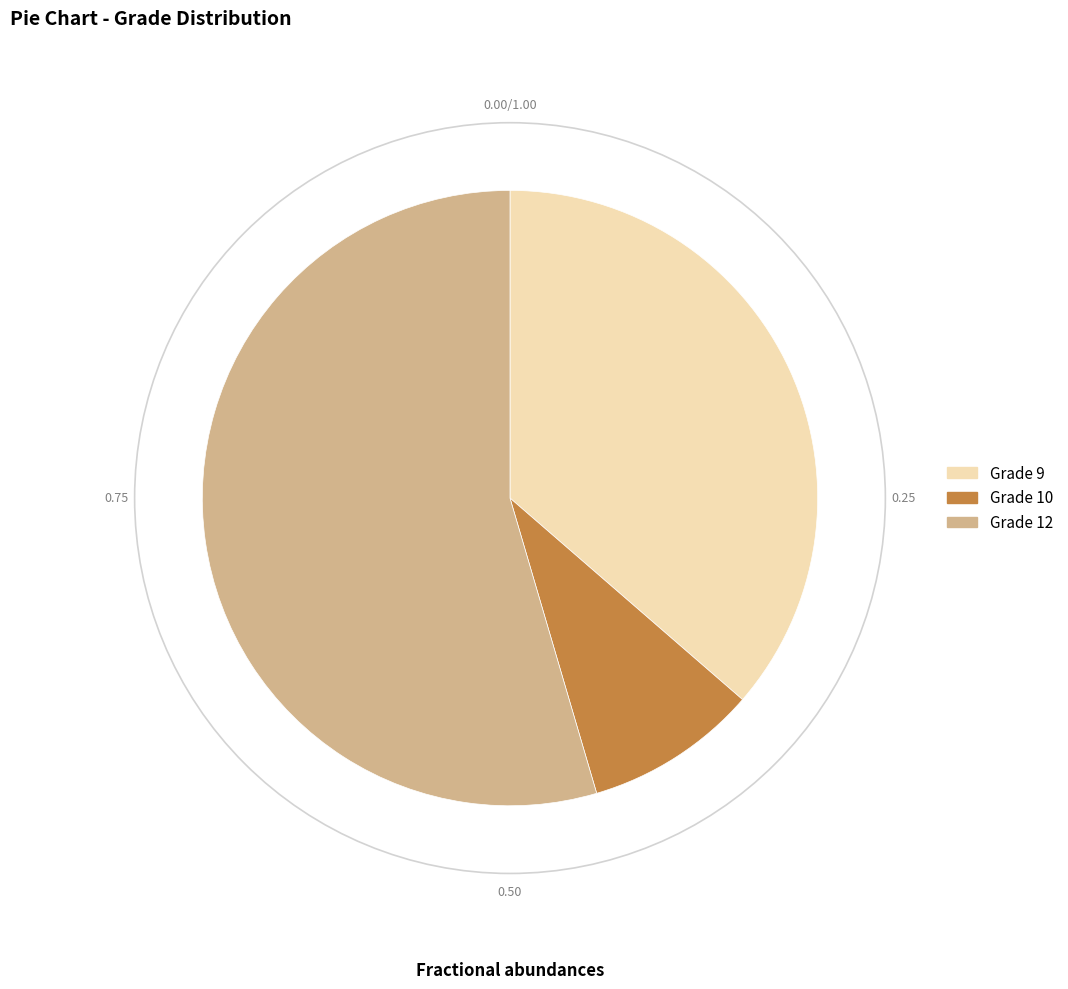

Which has a higher value, Grade 12 or Grade 10?

Grade 12